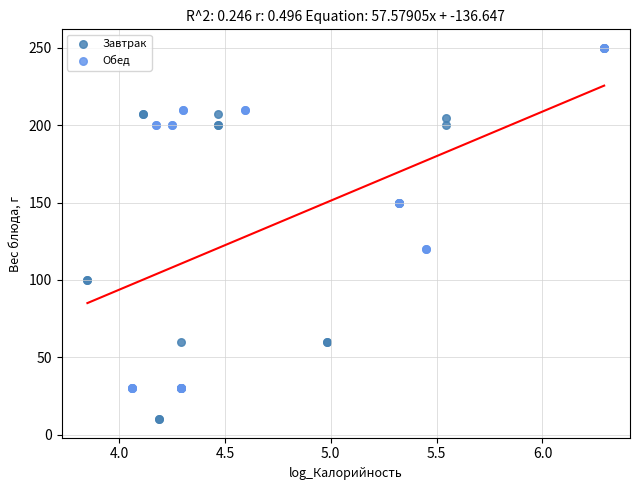

Which series has the widest spread of Y values?

Завтрак